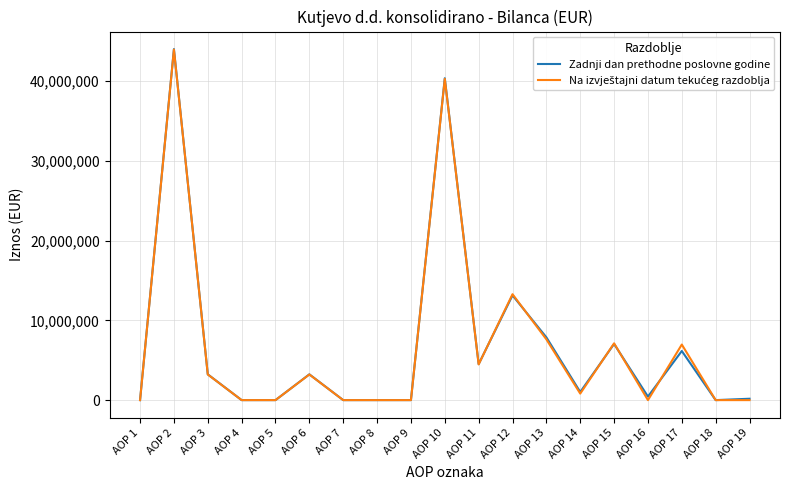

At which category is the sum across all series the highest?

AOP 2